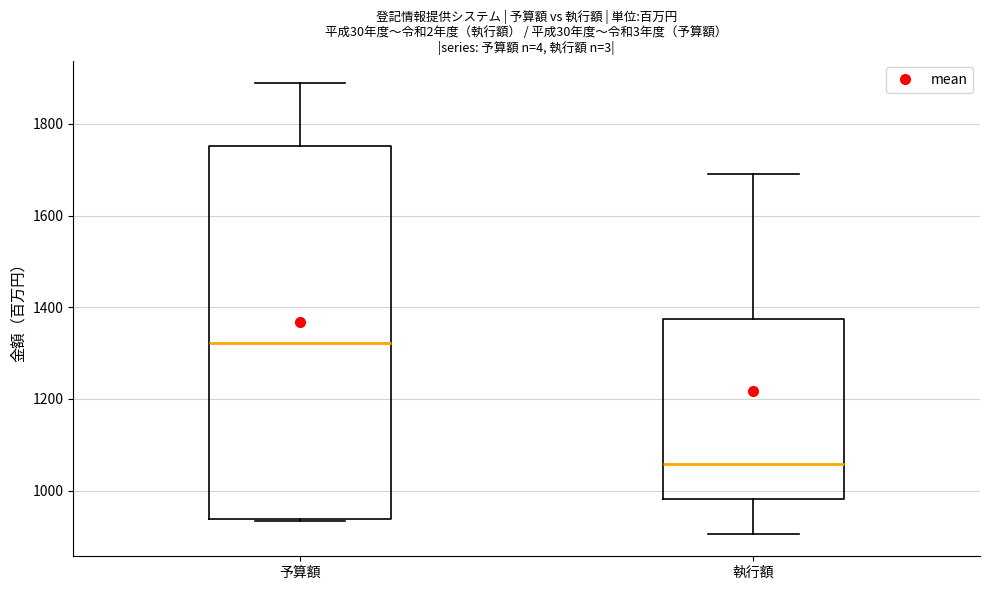

Comparing the boxes themselves (not the whiskers), which one is the tallest?

予算額